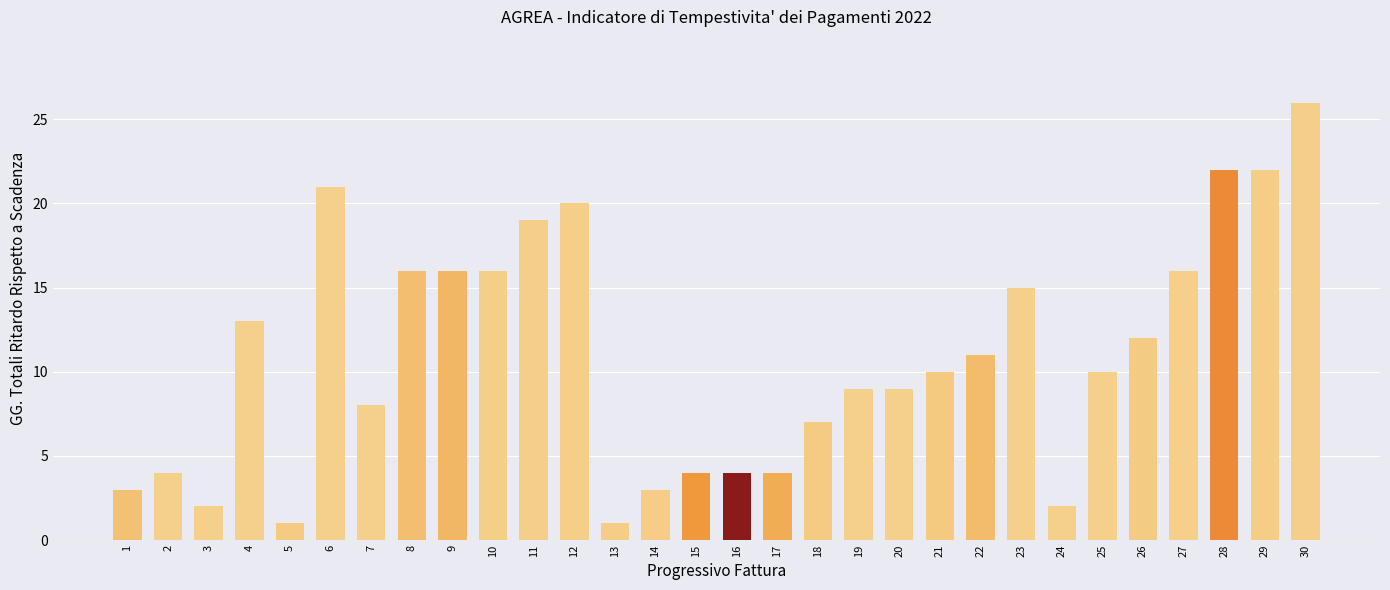

How many categories are shown in the chart?

30